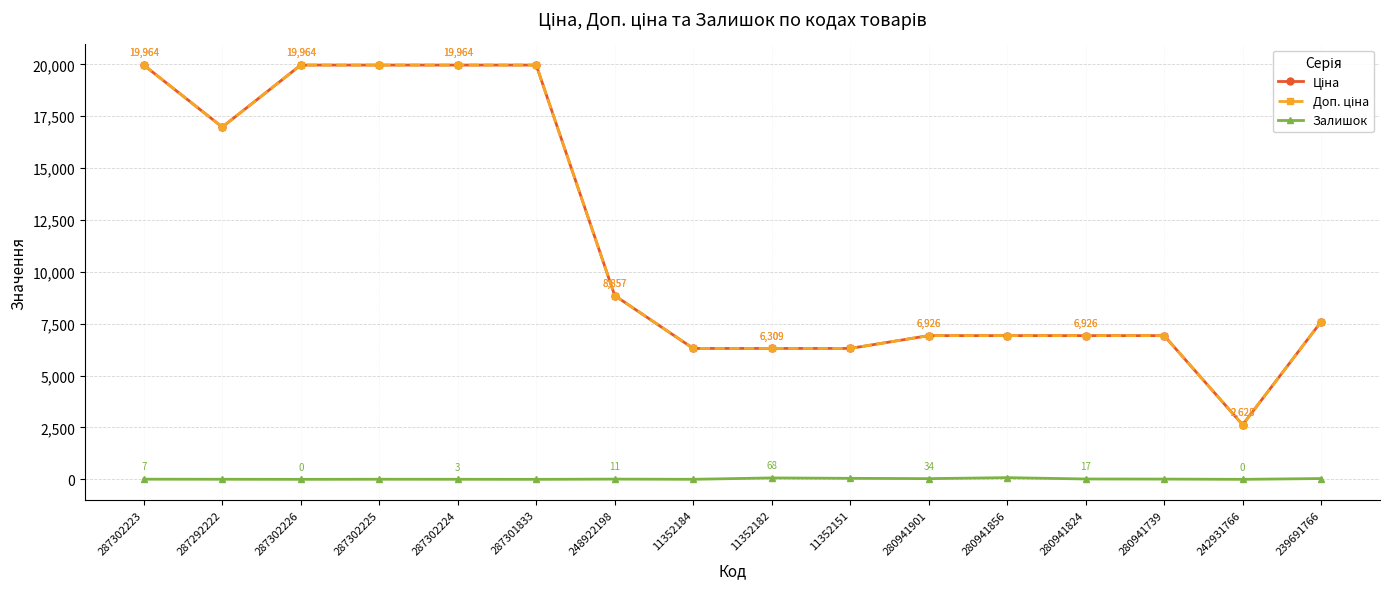

What is the difference between the highest and lowest values at 242931766?

2628.0